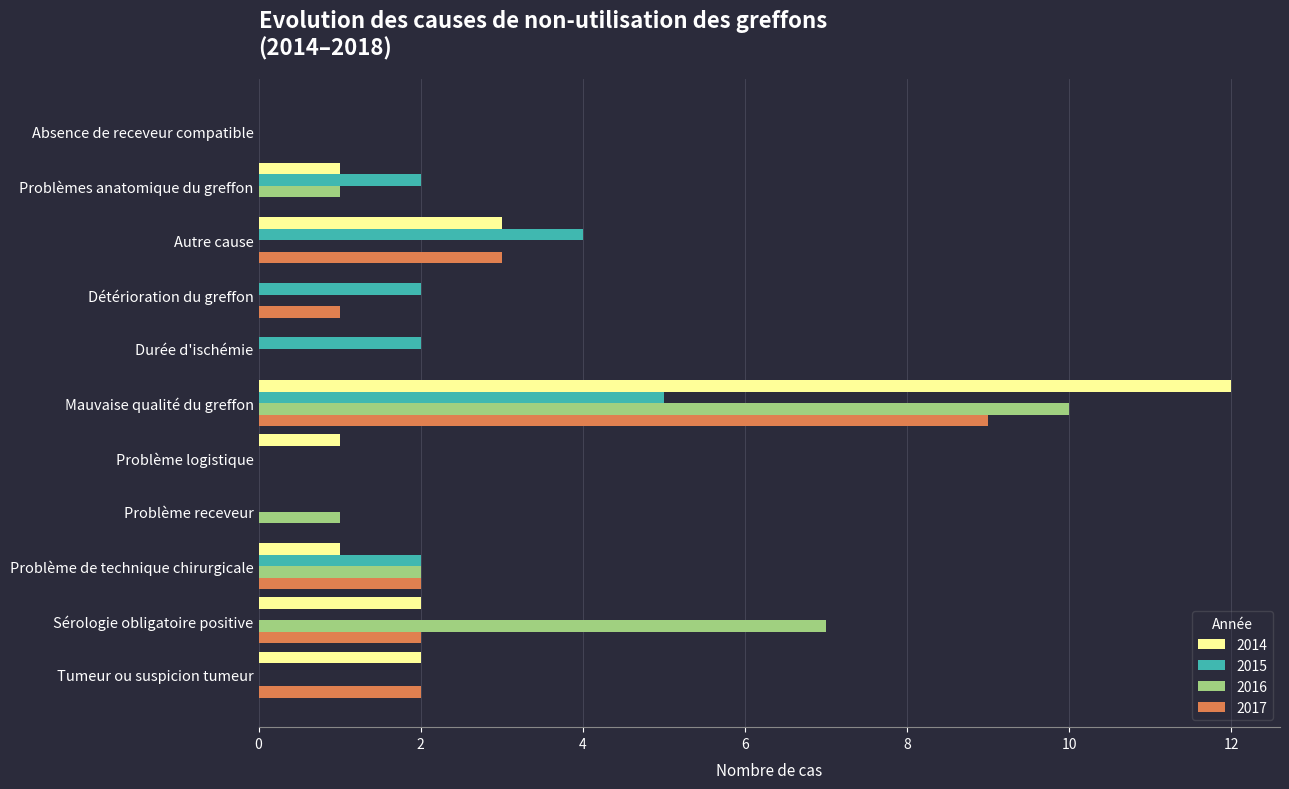

Which series changed the most between Autre cause and Problème receveur?

2015